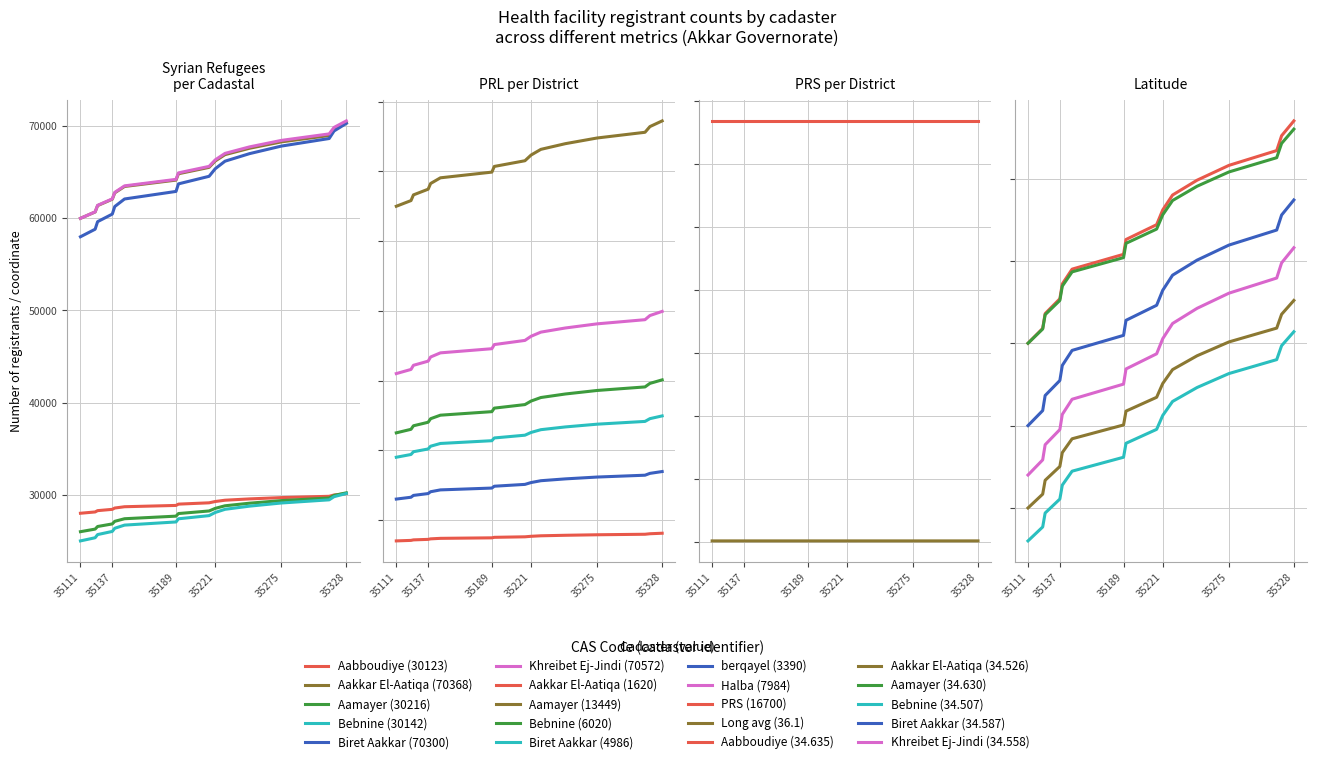

Is the value of PRS per district at 0 greater than the value of Long at 3?

Yes